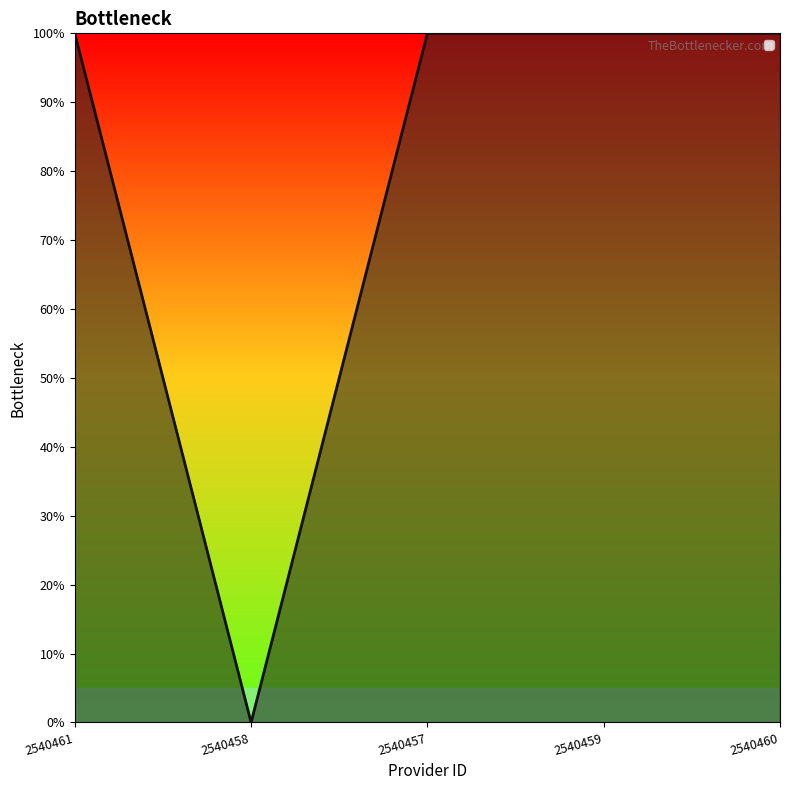

The value at 2540457 is 2. True or false?

False